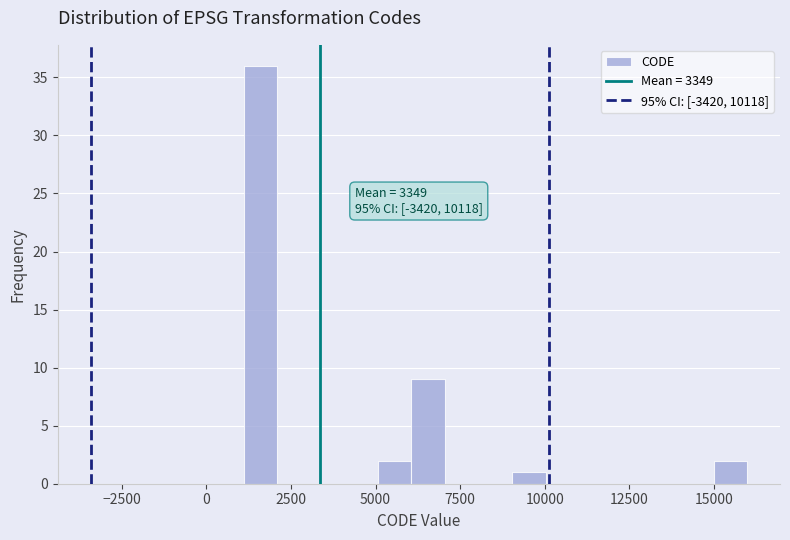

Around what value on the x-axis is the tallest bar? Give the approximate position of its centre, as read against the axis.

1500